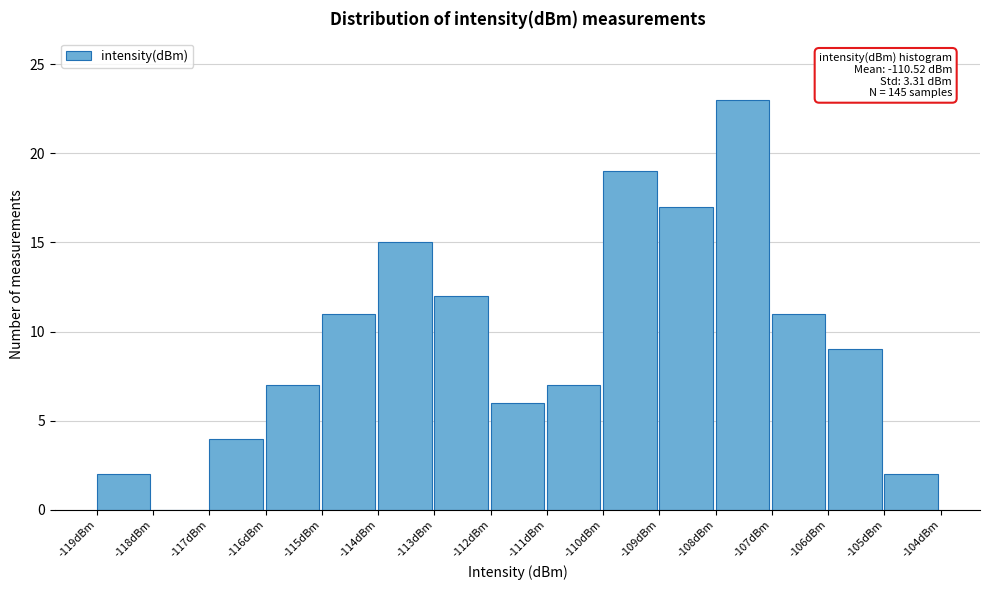

Reading left to right, list all the values displayed in this chart.

-119dBm=2	-118dBm=0	-117dBm=4	-116dBm=7	-115dBm=11	-114dBm=15	-113dBm=12	-112dBm=6	-111dBm=7	-110dBm=19	-109dBm=17	-108dBm=23	-107dBm=11	-106dBm=9	-105dBm=2